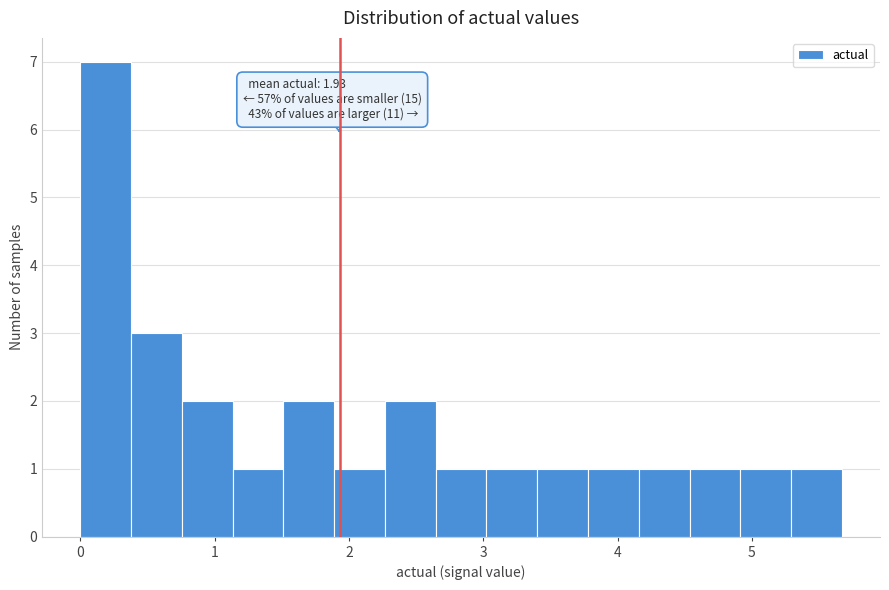

Around what value on the x-axis is the tallest bar? Give the approximate position of its centre, as read against the axis.

0.2